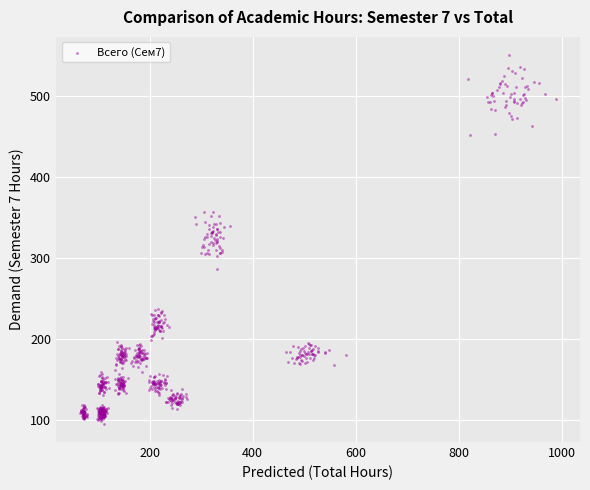

What is the range of X values (max minus min)?

923.2